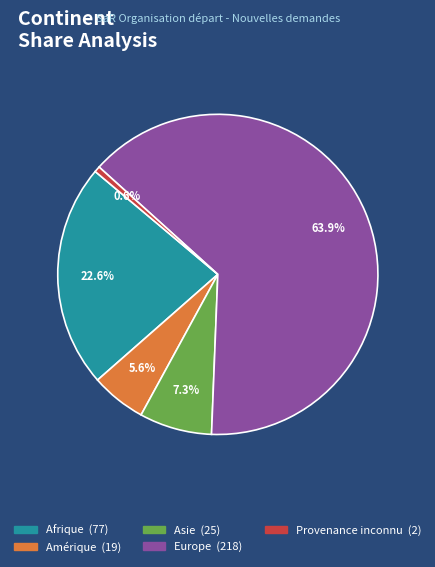

Is the sum of Provenance inconnu and Asie greater than half?

No